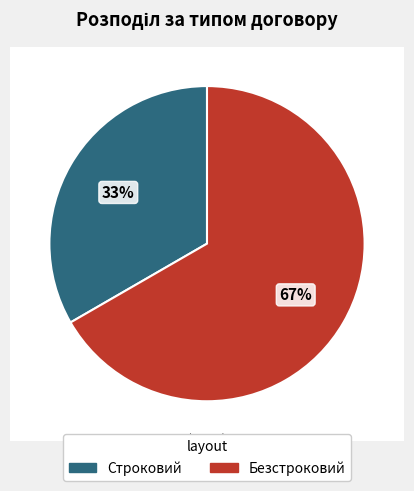

What portion of the pie excludes Строковий?

66.7%